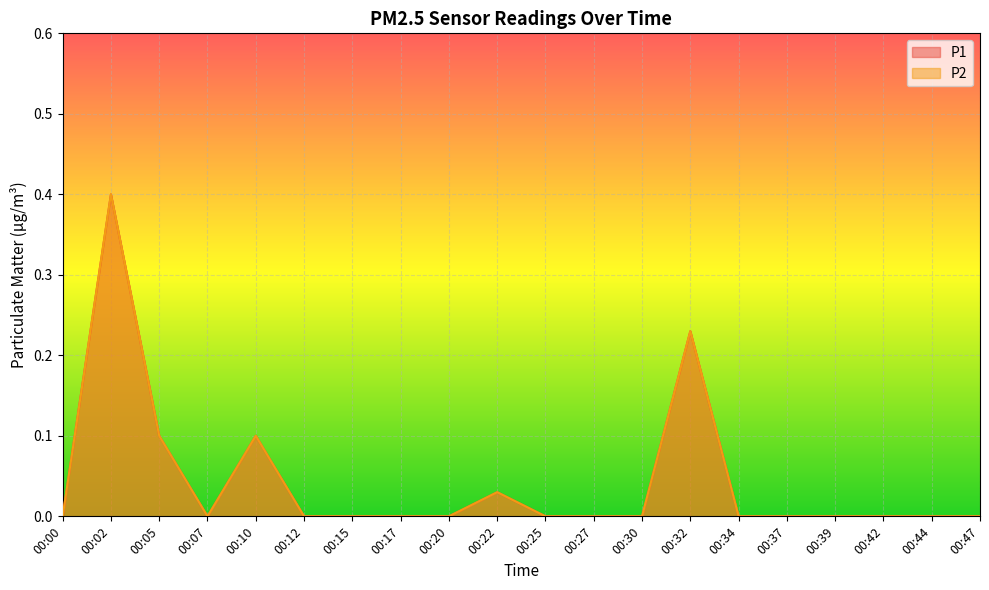

Is it true that P1 equals -0.2 at 00:15?

False